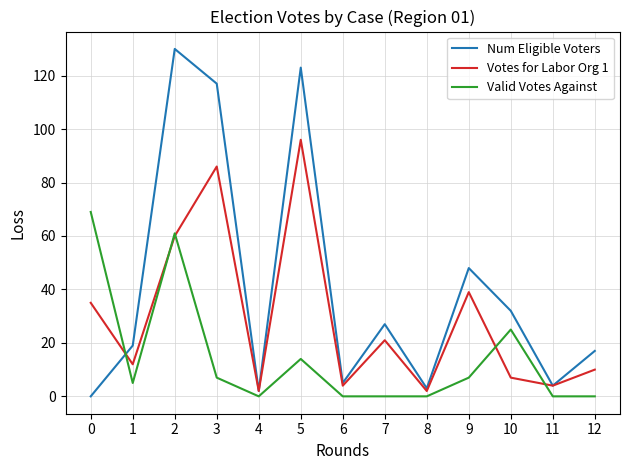

What is the difference between the maximum and minimum values in the Num Eligible Voters series?

130